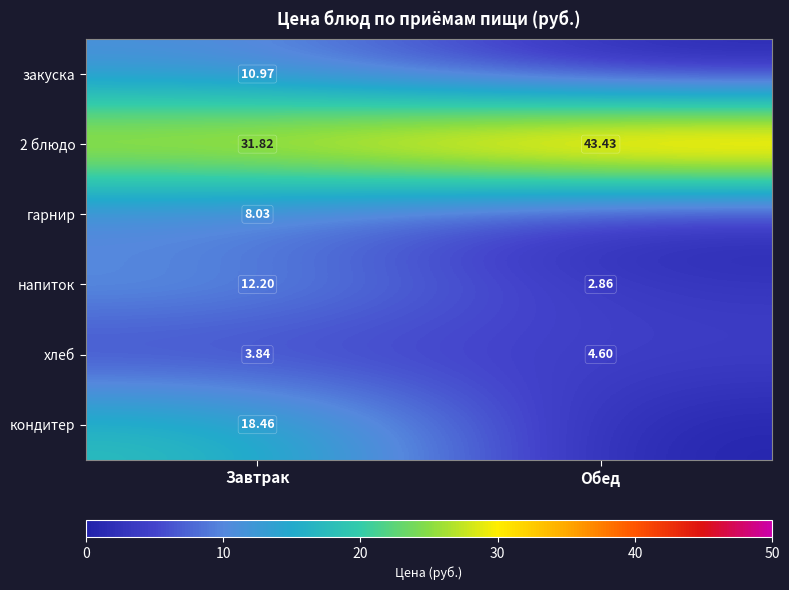

At which label is хлеб closest to 4?

Завтрак